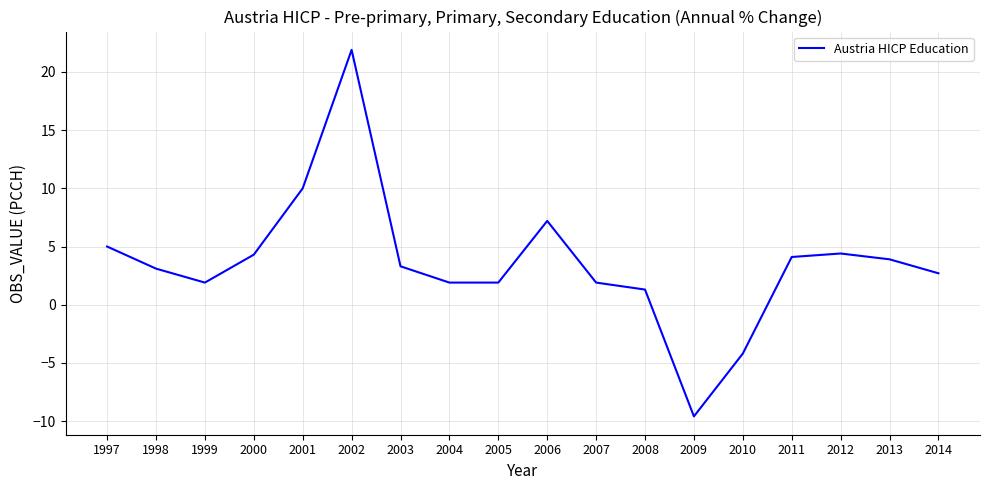

What is the difference between the maximum and minimum values?

31.5